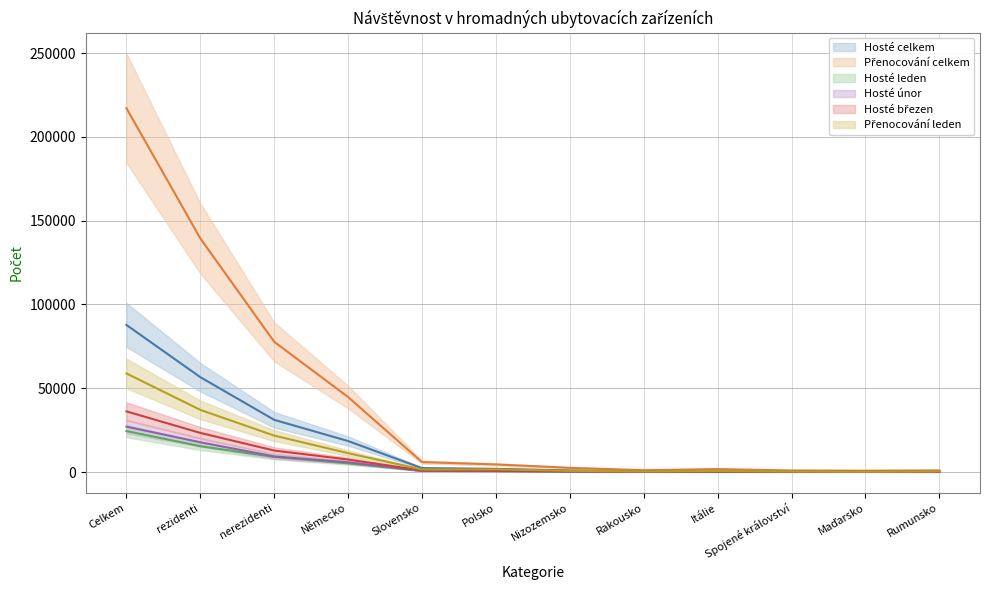

True or false: Přenocování leden has more than 0 points higher than both neighbors.

True